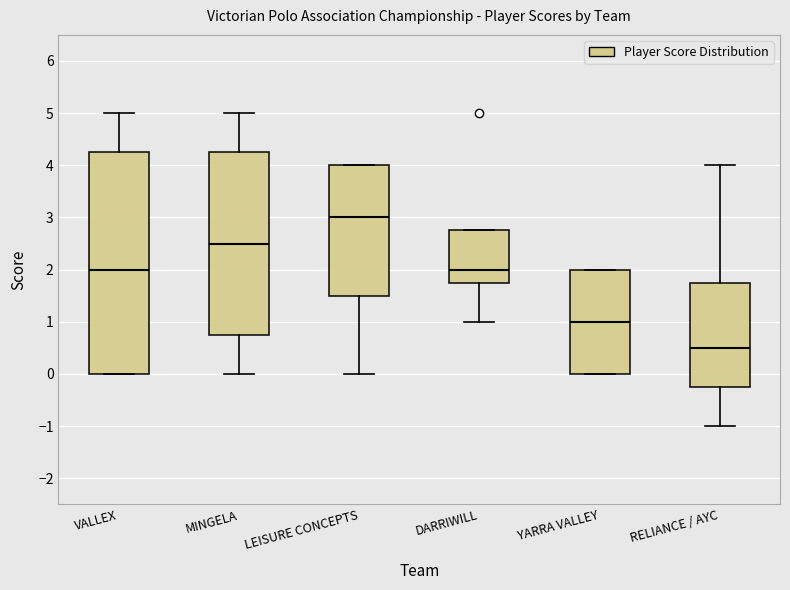

Which box is the tallest, from its lower edge to its upper edge?

VALLEX